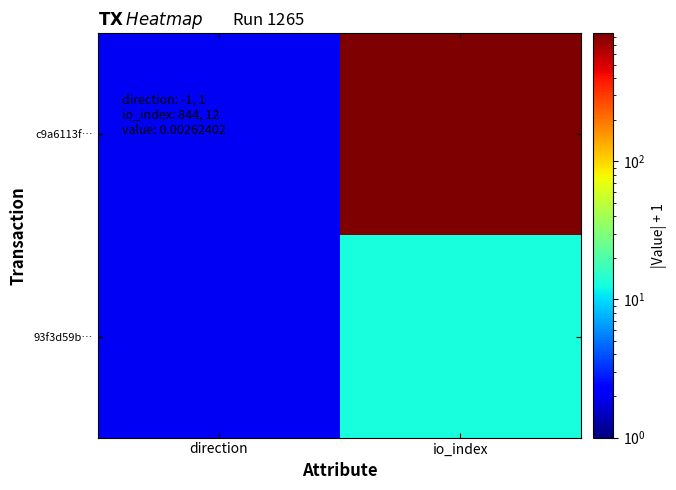

At which category is the sum across all series the highest?

io_index